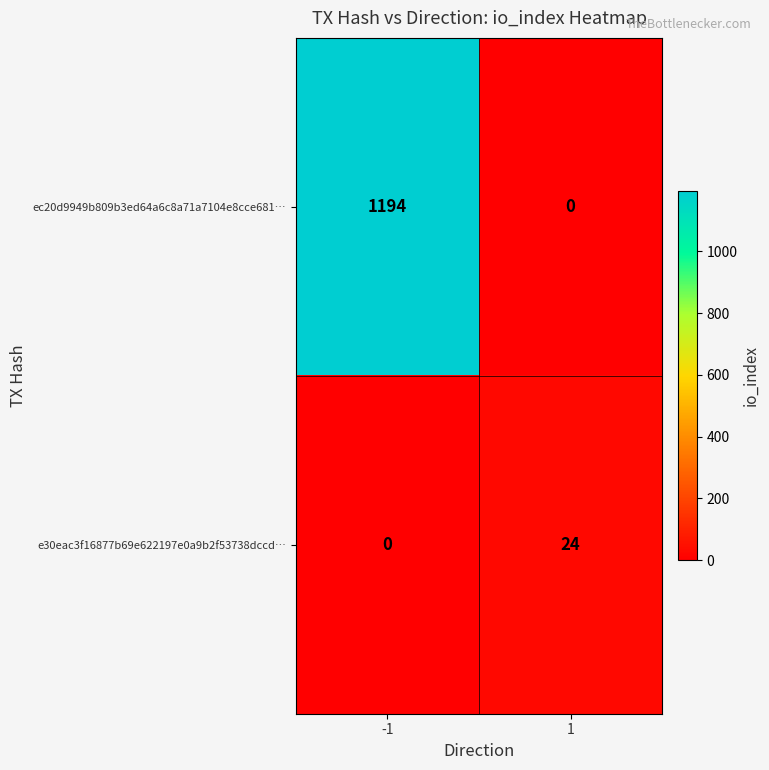

At which category does the chart reach its peak across all series?

-1